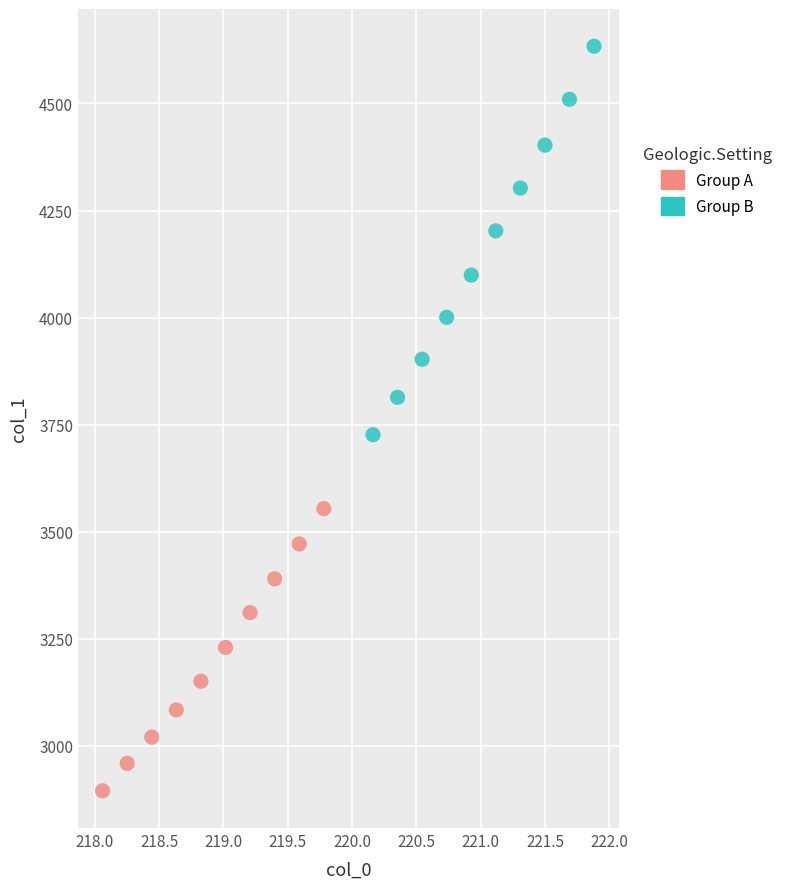

Which series contains the highest Y value?

Group B